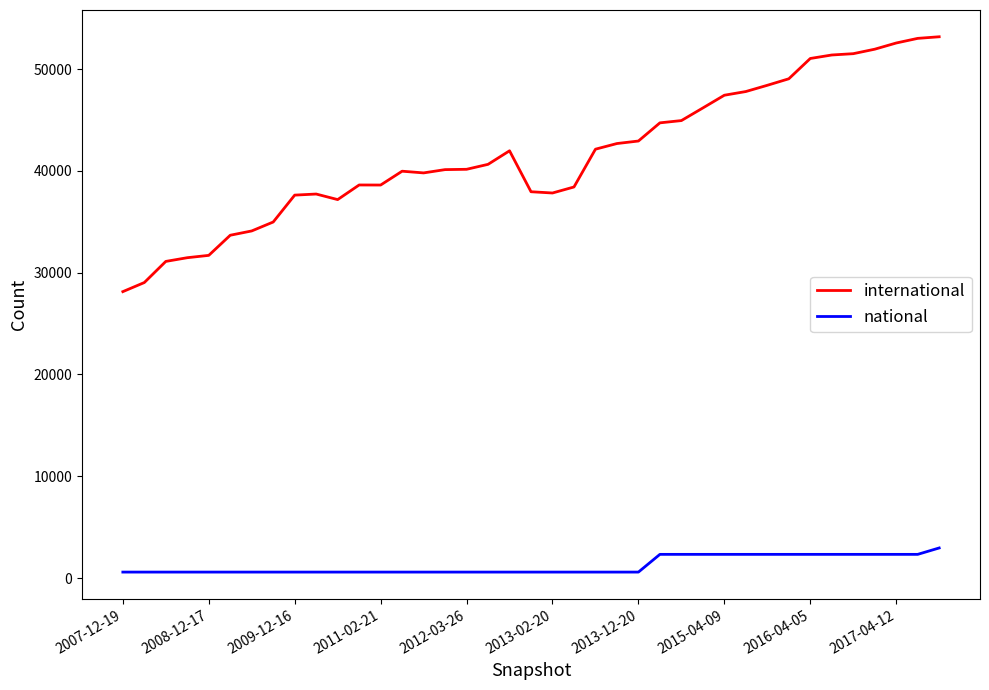

True or false: international and national intersect in this chart.

False